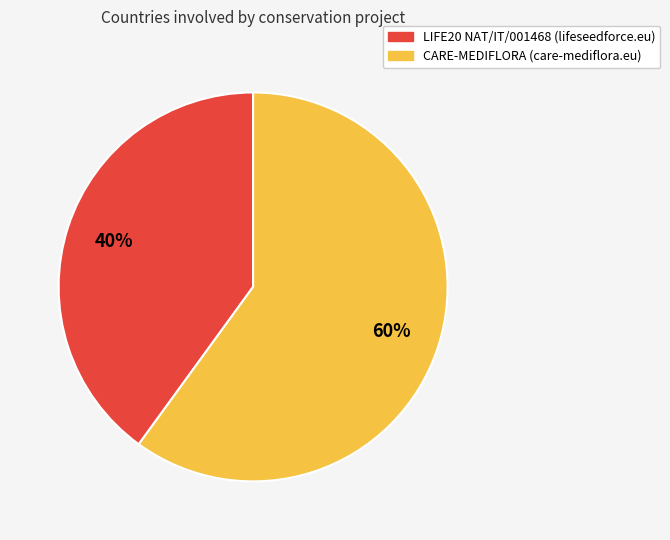

To the nearest percent, what is the combined percentage of LIFE20 NAT/IT/001468 (lifeseedforce.eu) and CARE-MEDIFLORA (care-mediflora.eu)?

100%